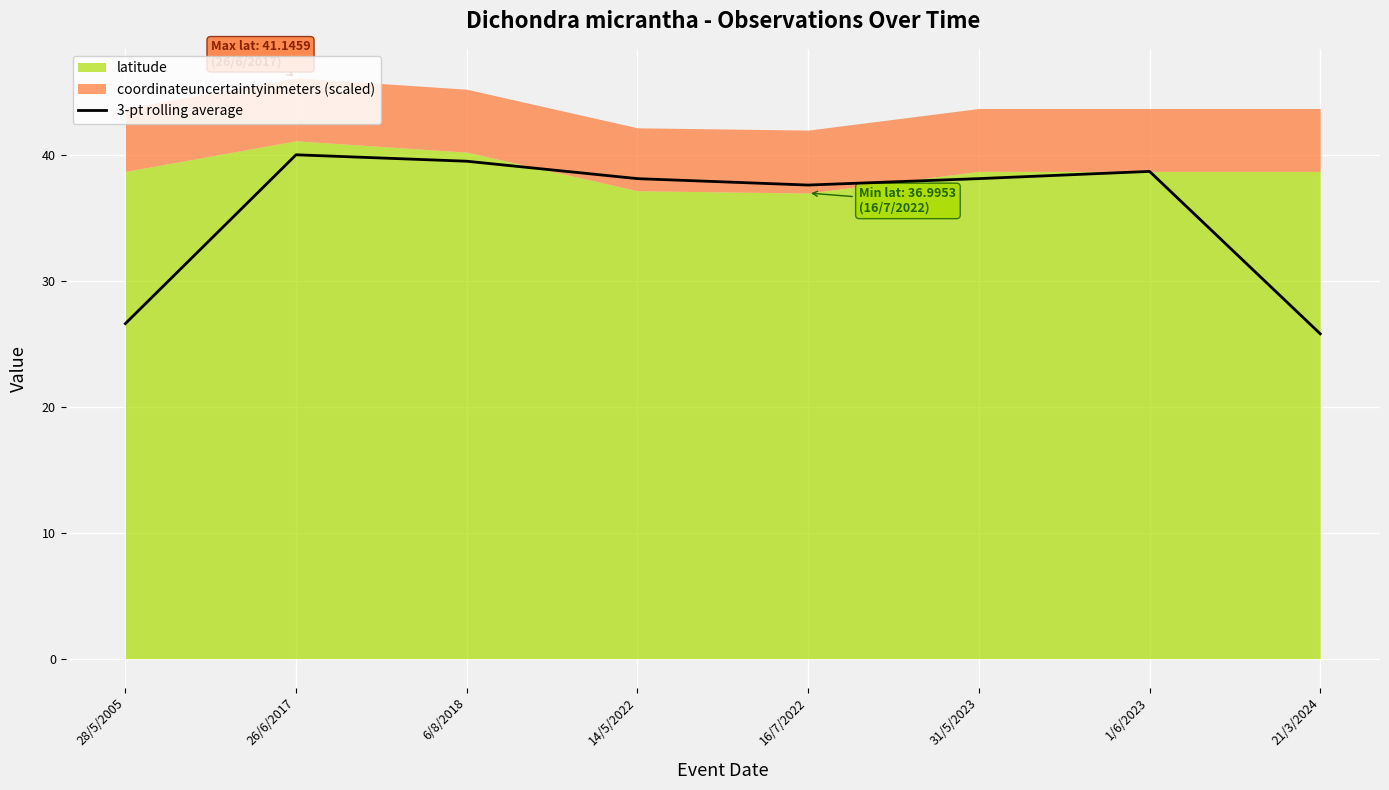

How many data points does each series have?

8